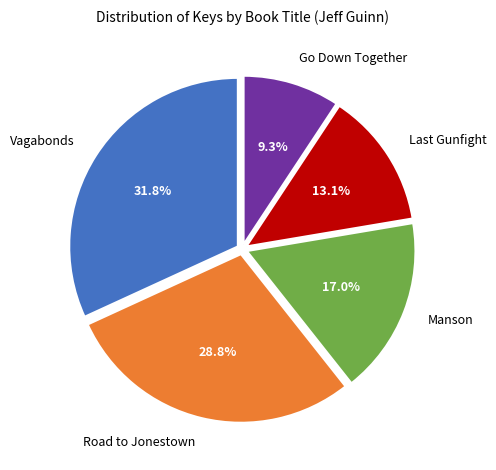

The Road to Jonestown slice represents 15% of the pie. True or false?

False